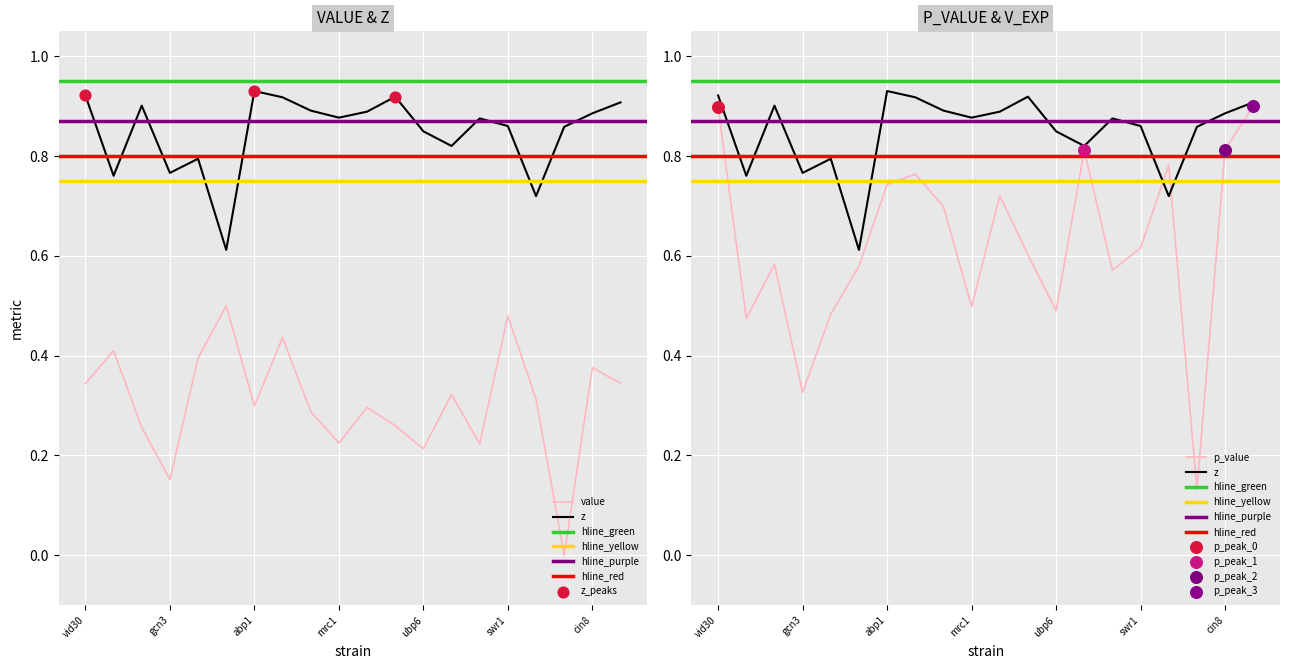

At which category is the sum across all series the highest?

vid30